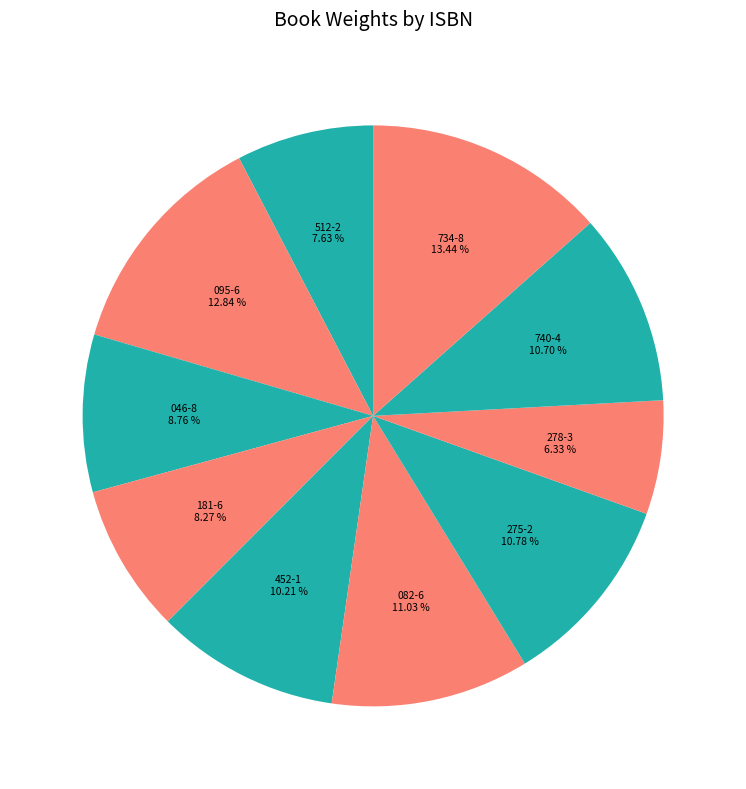

How many segments does this pie chart have?

10